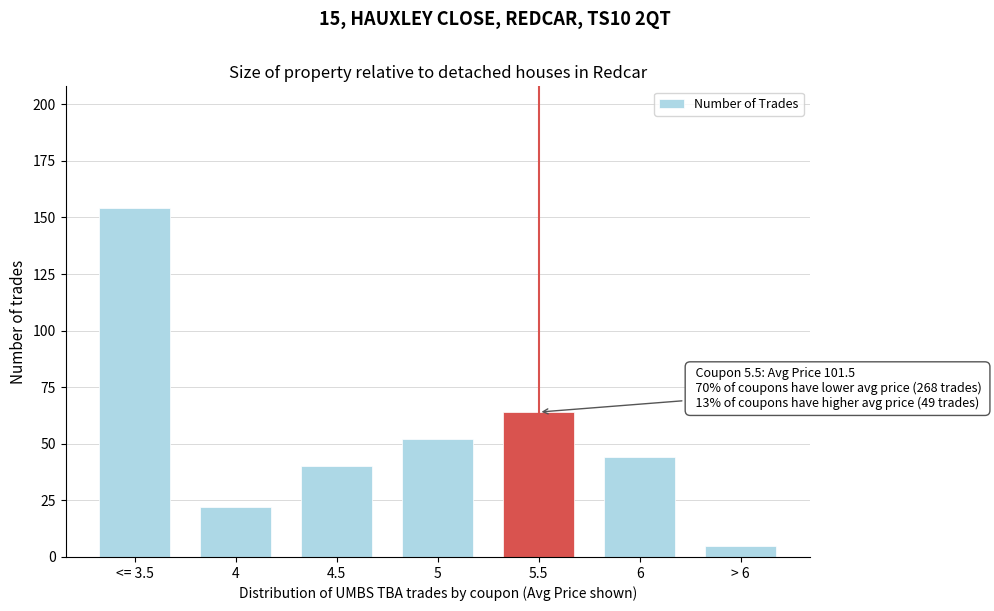

Reading left to right, list all the values displayed in this chart.

<= 3.5=154	4=22	4.5=40	5=52	5.5=64	6=44	> 6=5